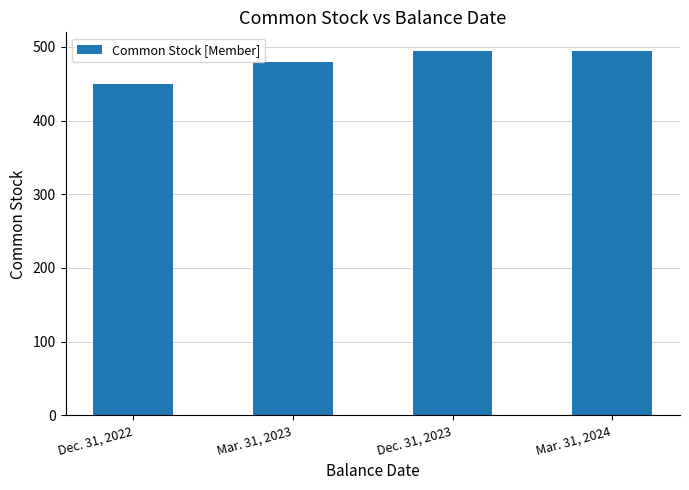

What is the minimum value shown in the chart?

450